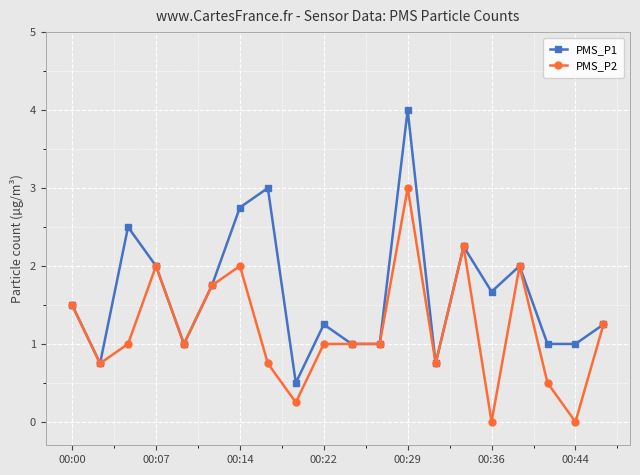

What is the value of the PMS_P2 point at the 7th from the left?

2.0